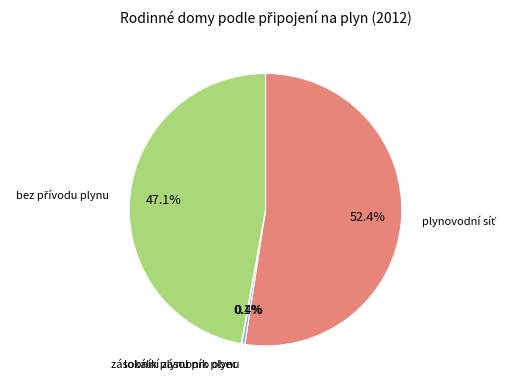

Is there a majority slice in this chart?

Yes